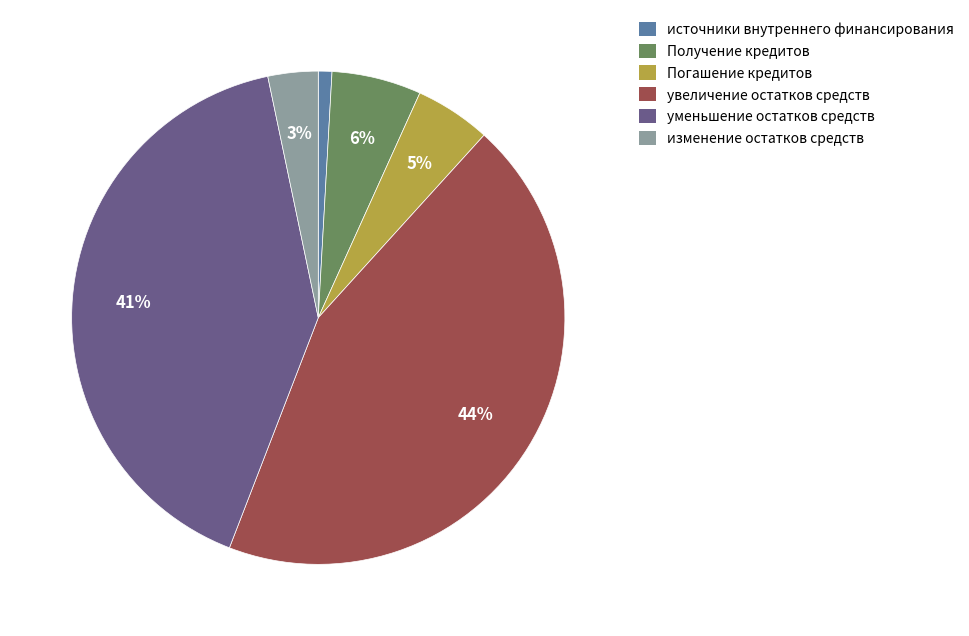

The Погашение кредитов slice represents 5% of the pie. True or false?

True